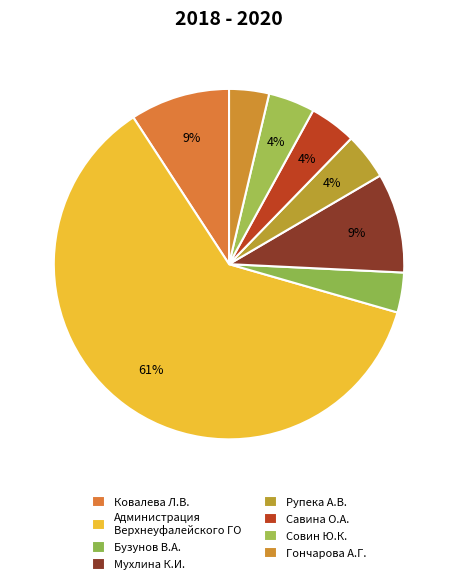

How many slices are in this pie chart?

8